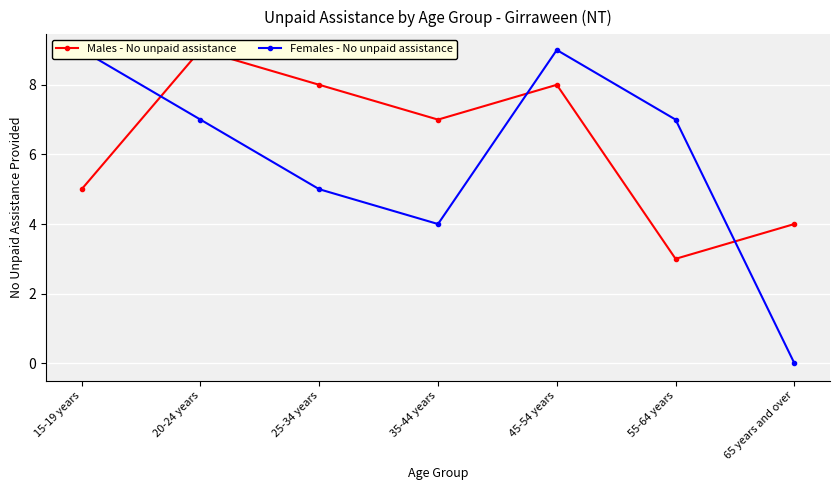

What is the minimum value for Males - No unpaid assistance?

3